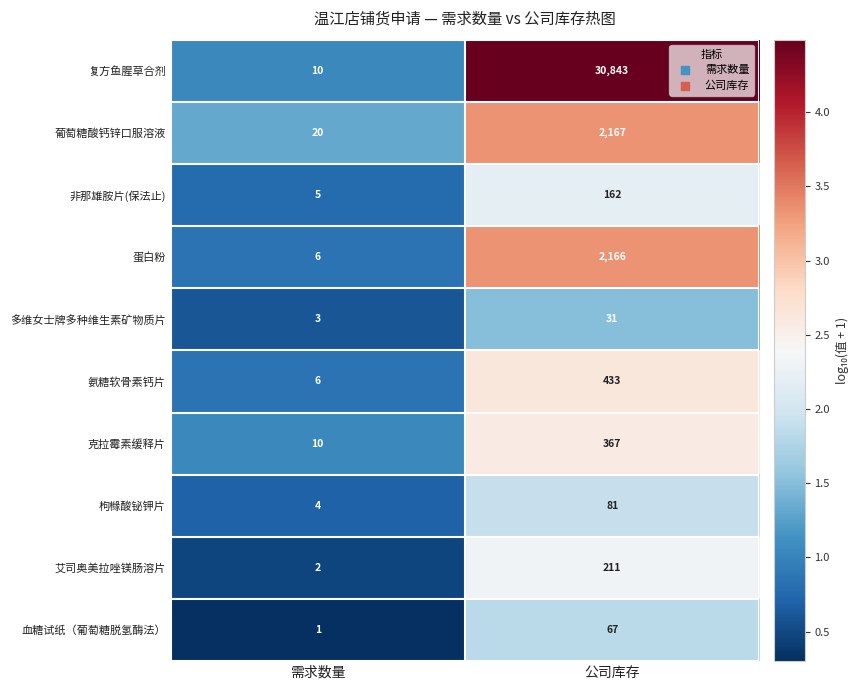

How many series are shown in this chart?

10